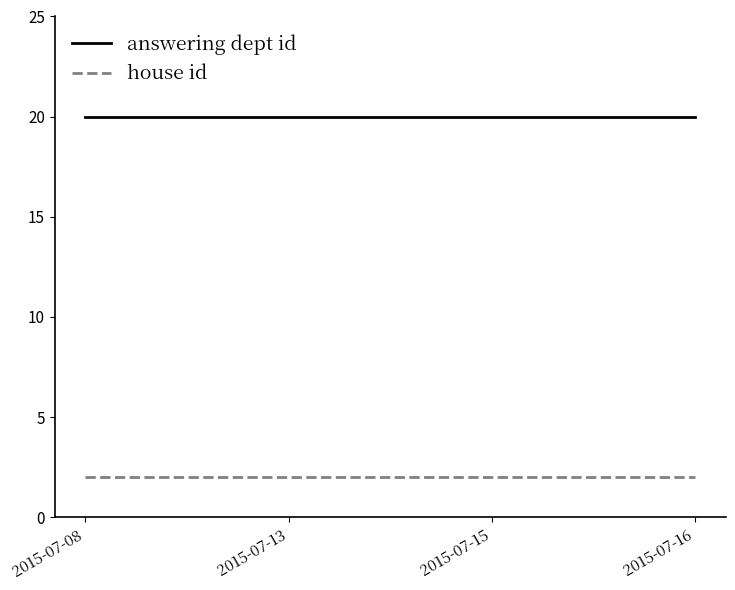

What is the spread (max minus min) of values at 2015-07-13?

18